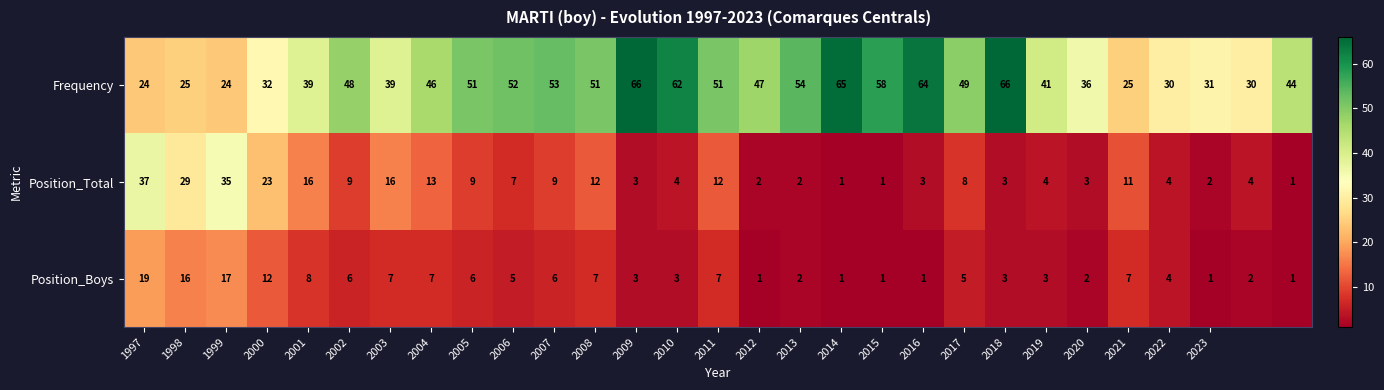

List the series in order of their peak value, lowest first.

Position_Boys, Position_Total, Frequency